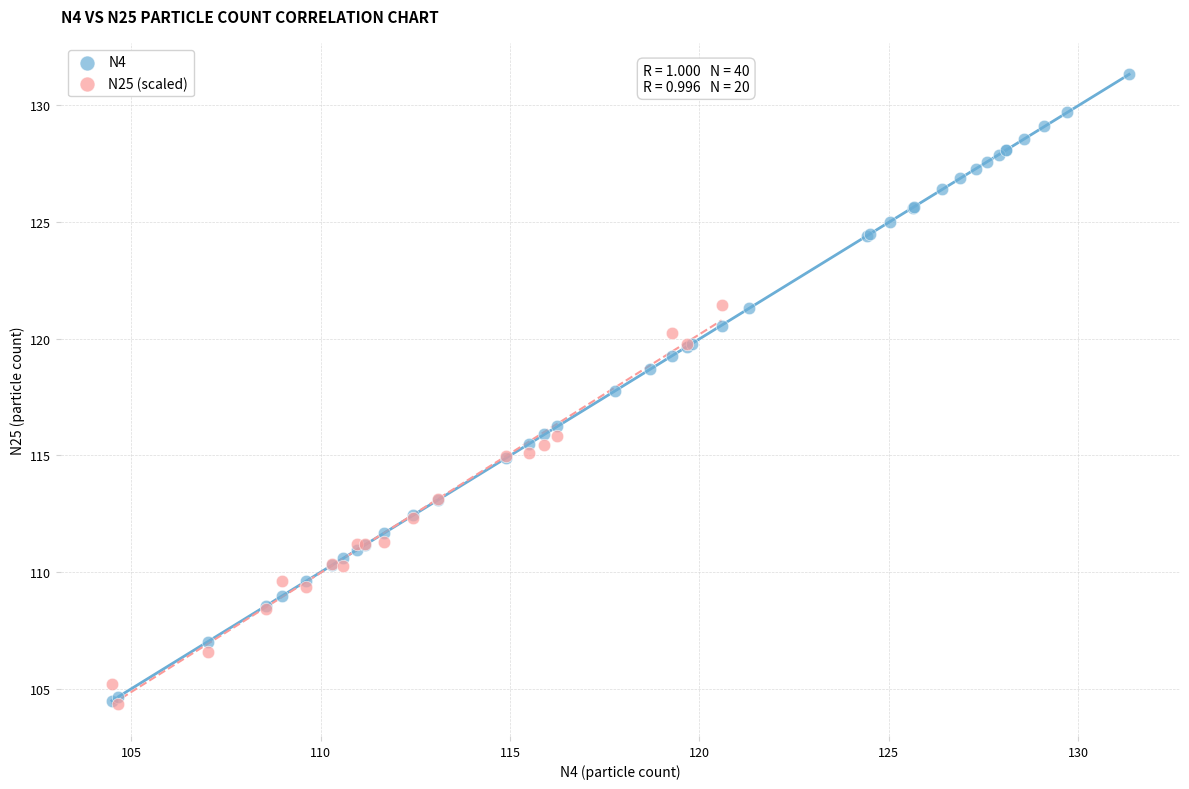

Which series contains the highest Y value?

N4